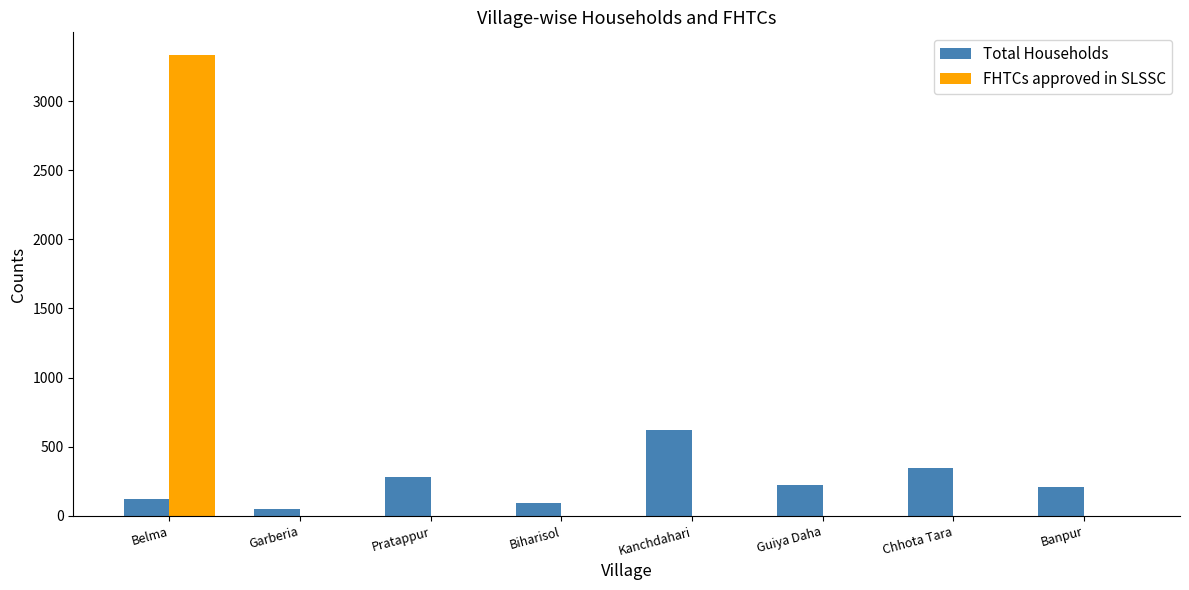

Reading left to right, extract all data points from this chart.

Total Households: 120	50	281	90	619	224	347	206
FHTCs approved in SLSSC: 3330	0	0	0	0	0	0	0